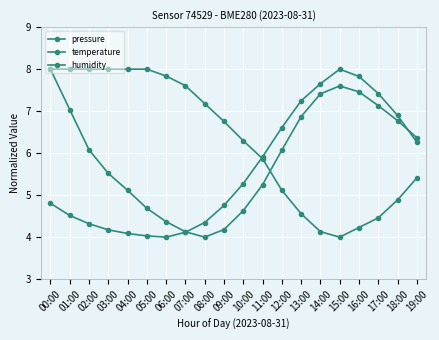

Which label corresponds to the largest value in the chart?

00:00